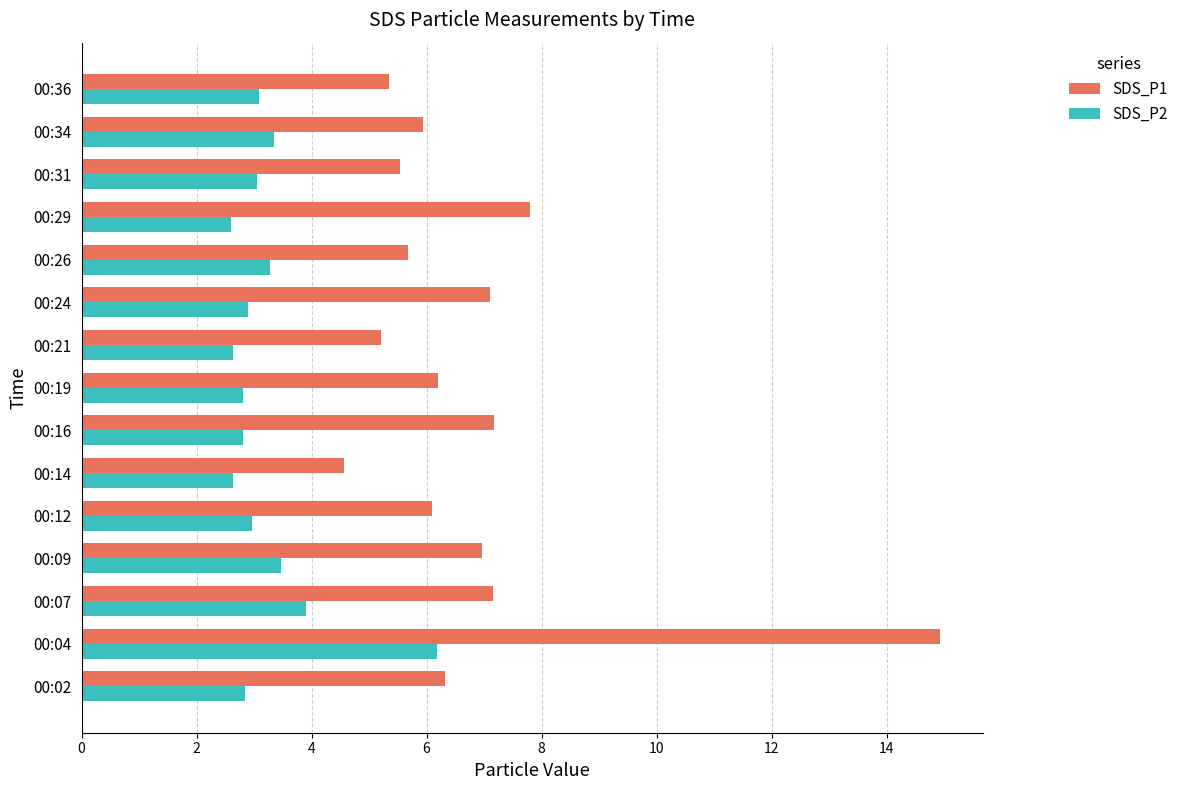

What is the average value of the SDS_P2 series?

3.2